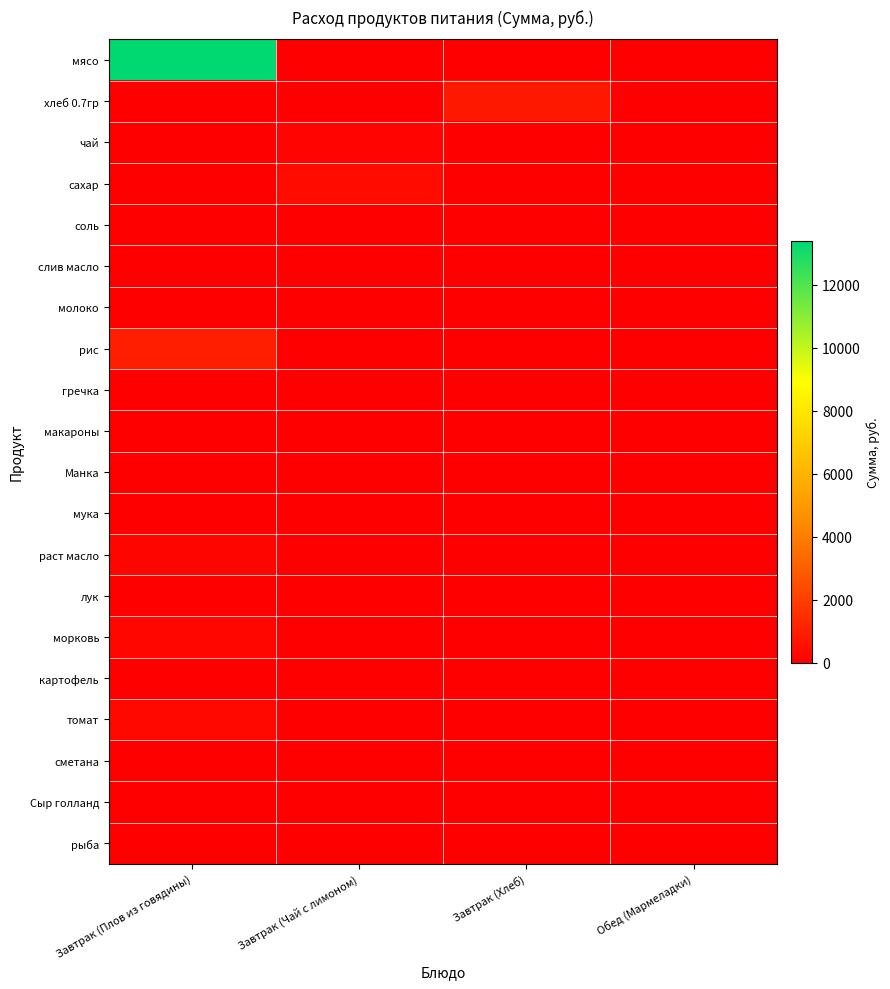

Reading left to right, what are all the values shown in this chart?

мясо: Завтрак (Плов из говядины)=13398.0	Завтрак (Чай с лимоном)=0.0	Завтрак (Хлеб)=0.0	Обед (Мармеладки)=0.0
хлеб 0.7гр: Завтрак (Плов из говядины)=0.0	Завтрак (Чай с лимоном)=0.0	Завтрак (Хлеб)=795.4	Обед (Мармеладки)=0.0
чай: Завтрак (Плов из говядины)=0.0	Завтрак (Чай с лимоном)=174.0	Завтрак (Хлеб)=0.0	Обед (Мармеладки)=0.0
сахар: Завтрак (Плов из говядины)=0.0	Завтрак (Чай с лимоном)=382.8	Завтрак (Хлеб)=0.0	Обед (Мармеладки)=0.0
соль: Завтрак (Плов из говядины)=20.9	Завтрак (Чай с лимоном)=0.0	Завтрак (Хлеб)=0.0	Обед (Мармеладки)=0.0
слив масло: Завтрак (Плов из говядины)=0.0	Завтрак (Чай с лимоном)=0.0	Завтрак (Хлеб)=0.0	Обед (Мармеладки)=0.0
молоко: Завтрак (Плов из говядины)=0.0	Завтрак (Чай с лимоном)=0.0	Завтрак (Хлеб)=0.0	Обед (Мармеладки)=0.0
рис: Завтрак (Плов из говядины)=981.4	Завтрак (Чай с лимоном)=0.0	Завтрак (Хлеб)=0.0	Обед (Мармеладки)=0.0
гречка: Завтрак (Плов из говядины)=0.0	Завтрак (Чай с лимоном)=0.0	Завтрак (Хлеб)=0.0	Обед (Мармеладки)=0.0
макароны: Завтрак (Плов из говядины)=0.0	Завтрак (Чай с лимоном)=0.0	Завтрак (Хлеб)=0.0	Обед (Мармеладки)=0.0
Манка: Завтрак (Плов из говядины)=0.0	Завтрак (Чай с лимоном)=0.0	Завтрак (Хлеб)=0.0	Обед (Мармеладки)=0.0
мука: Завтрак (Плов из говядины)=0.0	Завтрак (Чай с лимоном)=0.0	Завтрак (Хлеб)=0.0	Обед (Мармеладки)=0.0
раст масло: Завтрак (Плов из говядины)=200.1	Завтрак (Чай с лимоном)=0.0	Завтрак (Хлеб)=0.0	Обед (Мармеладки)=0.0
лук: Завтрак (Плов из говядины)=52.2	Завтрак (Чай с лимоном)=0.0	Завтрак (Хлеб)=0.0	Обед (Мармеладки)=0.0
морковь: Завтрак (Плов из говядины)=217.5	Завтрак (Чай с лимоном)=0.0	Завтрак (Хлеб)=0.0	Обед (Мармеладки)=0.0
картофель: Завтрак (Плов из говядины)=0.0	Завтрак (Чай с лимоном)=0.0	Завтрак (Хлеб)=0.0	Обед (Мармеладки)=0.0
томат: Завтрак (Плов из говядины)=285.9	Завтрак (Чай с лимоном)=0.0	Завтрак (Хлеб)=0.0	Обед (Мармеладки)=0.0
сметана: Завтрак (Плов из говядины)=0.0	Завтрак (Чай с лимоном)=0.0	Завтрак (Хлеб)=0.0	Обед (Мармеладки)=0.0
Сыр голланд: Завтрак (Плов из говядины)=0.0	Завтрак (Чай с лимоном)=0.0	Завтрак (Хлеб)=0.0	Обед (Мармеладки)=0.0
рыба: Завтрак (Плов из говядины)=0.0	Завтрак (Чай с лимоном)=0.0	Завтрак (Хлеб)=0.0	Обед (Мармеладки)=0.0